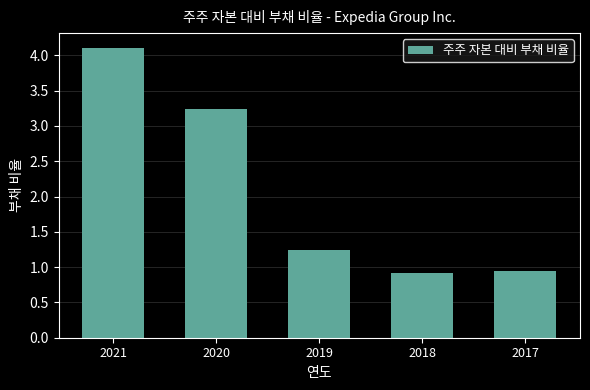

Reading left to right, extract all data points from this chart.

2021=4.1	2020=3.2	2019=1.2	2018=0.9	2017=0.9